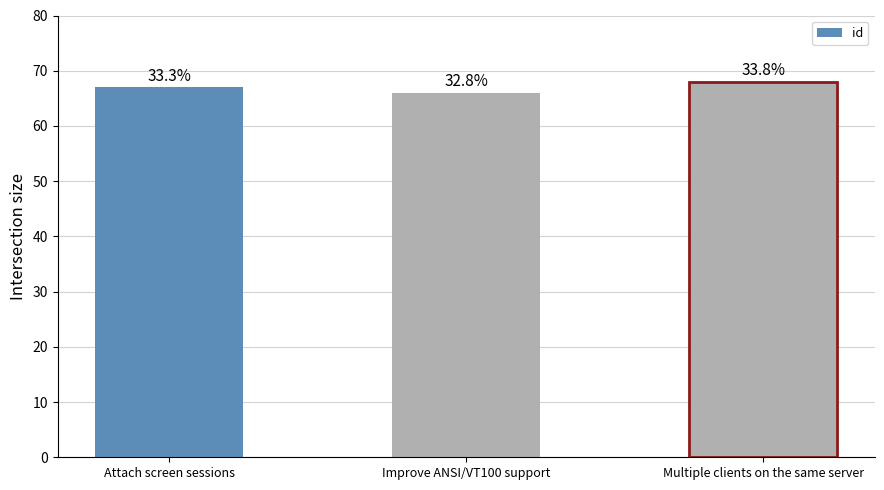

How many bars are there in total?

3